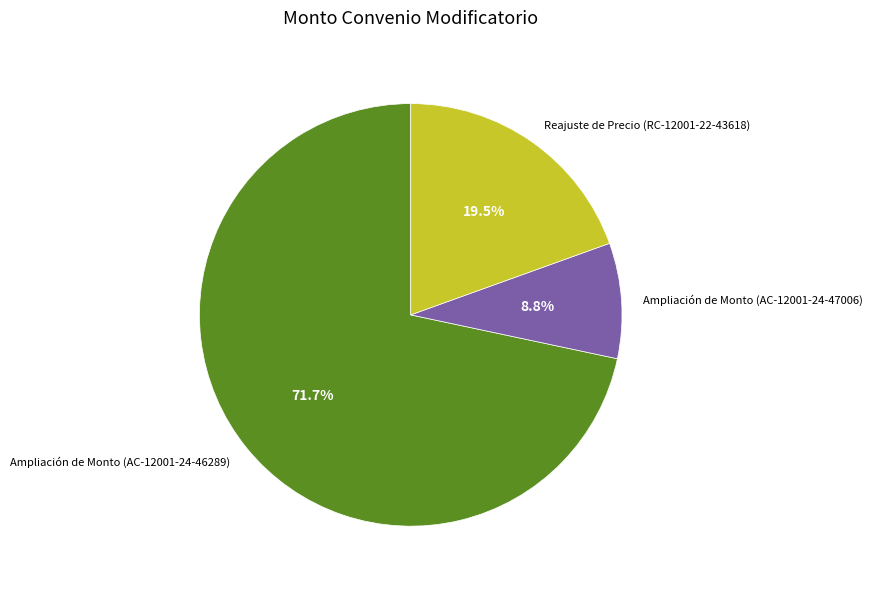

Is it true that Reajuste de Precio (RC-12001-22-43618) is 8% of the pie?

False